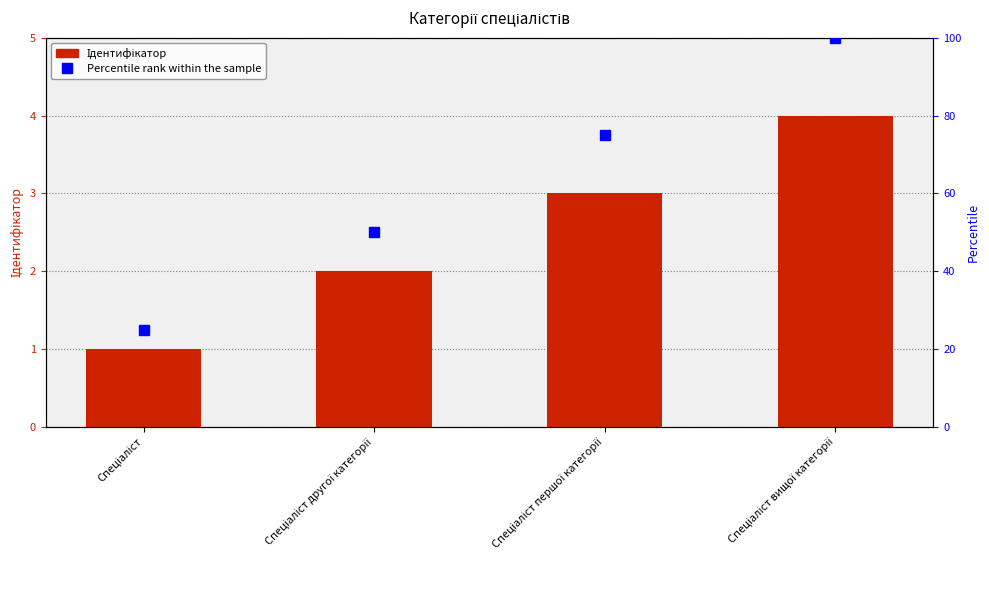

Does the chart contain any negative values?

No